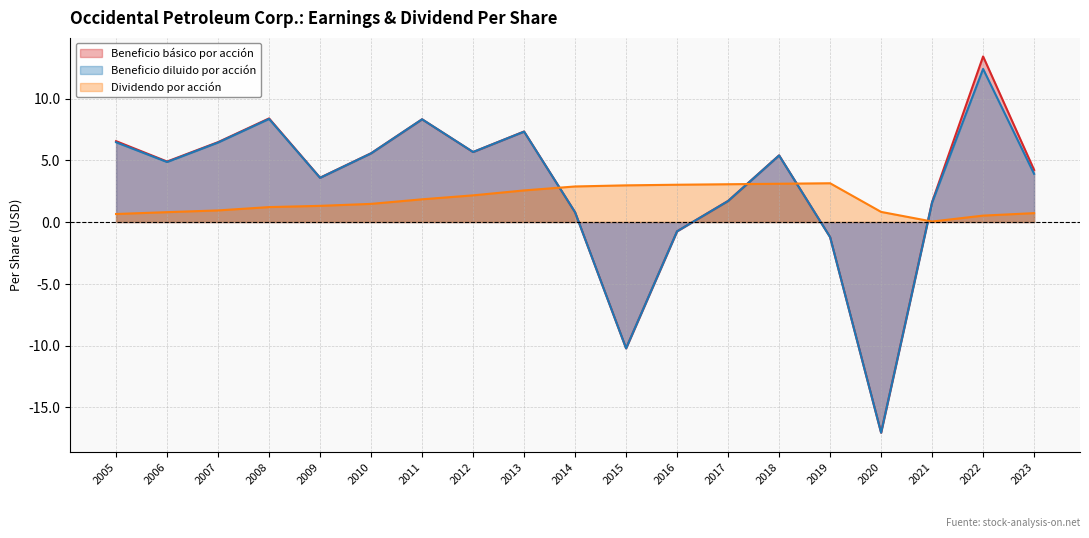

Which series has the largest total across all categories?

Beneficio básico por acción